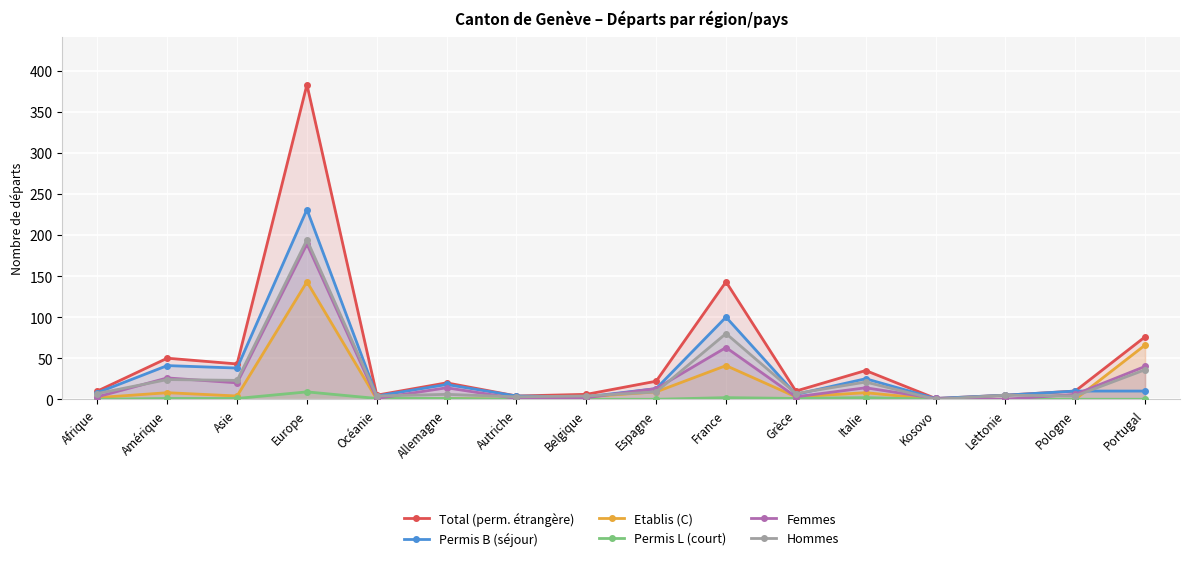

List the series in order of their peak value, highest first.

Total (perm. étrangère), Permis B (séjour), Hommes, Femmes, Etablis (C), Permis L (court)